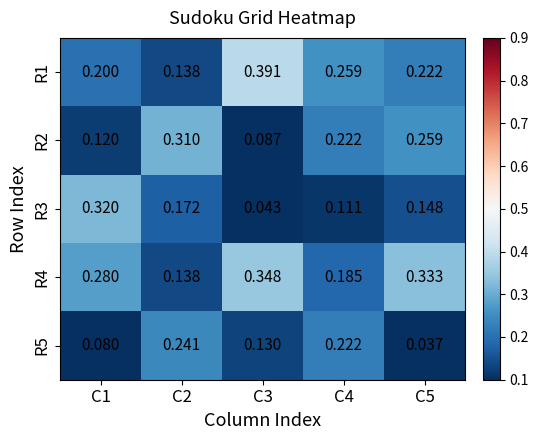

Is the value of R4 at C4 greater than the value of R5 at C1?

Yes